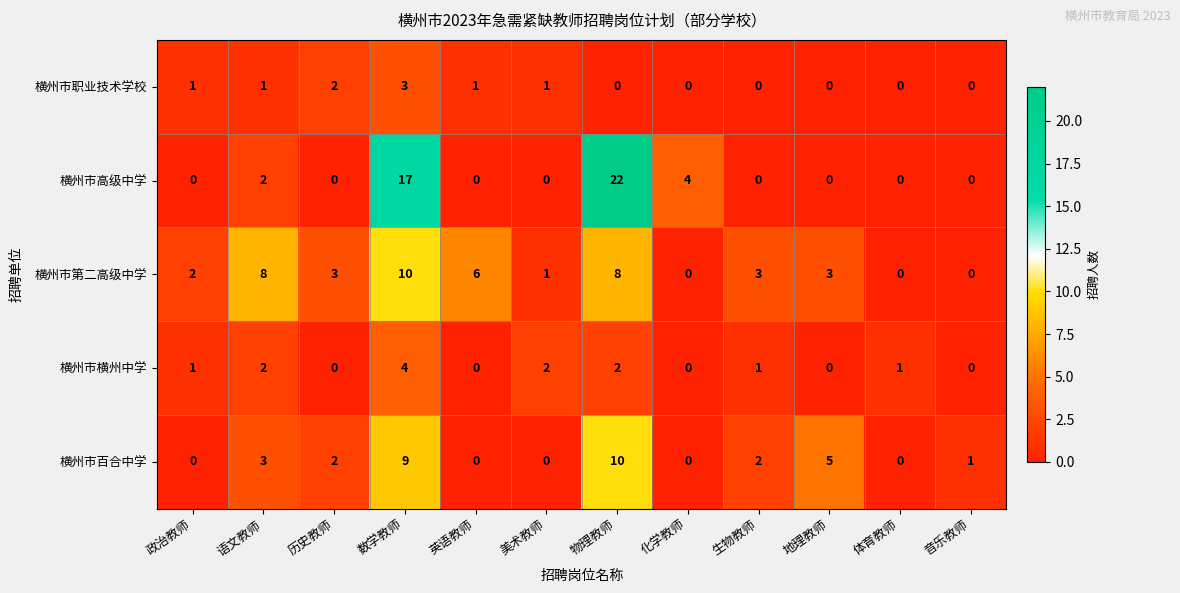

Rank the series at 数学教师 from highest to lowest value.

横州市高级中学, 横州市第二高级中学, 横州市百合中学, 横州市横州中学, 横州市职业技术学校